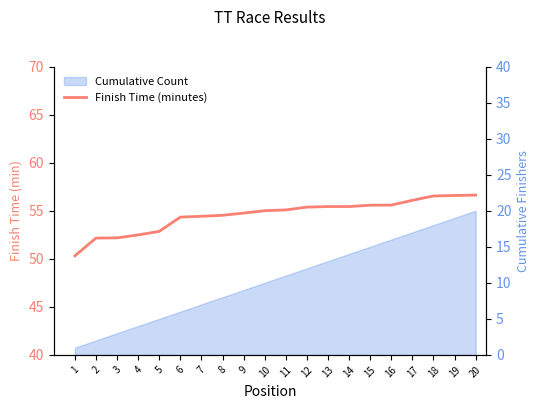

Approximately how many times larger is the value at 12 compared to 6?

1.0